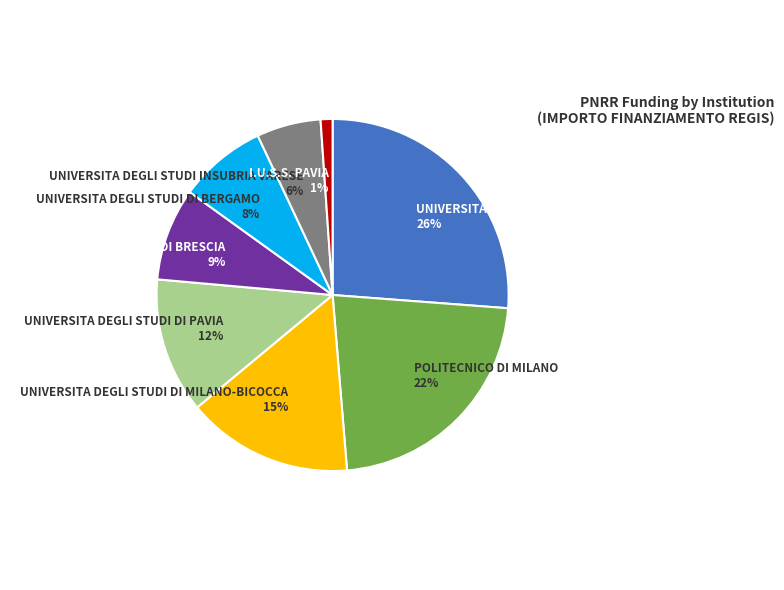

Between UNIVERSITA DEGLI STUDI INSUBRIA VARESE 6% and UNIVERSITA DEGLI STUDI DI PAVIA 12%, which is larger?

UNIVERSITA DEGLI STUDI DI PAVIA 12%